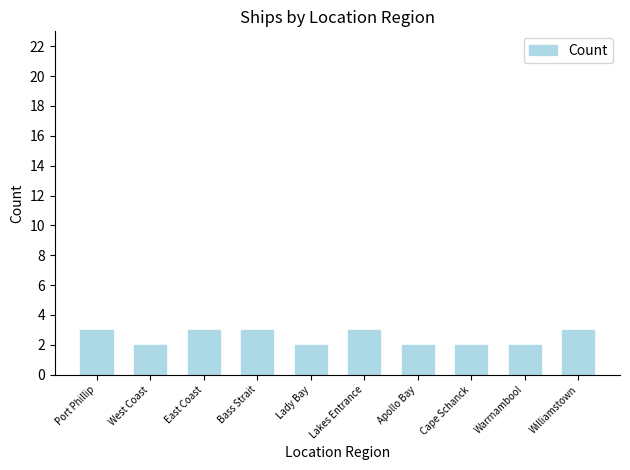

How many values are below 3?

5